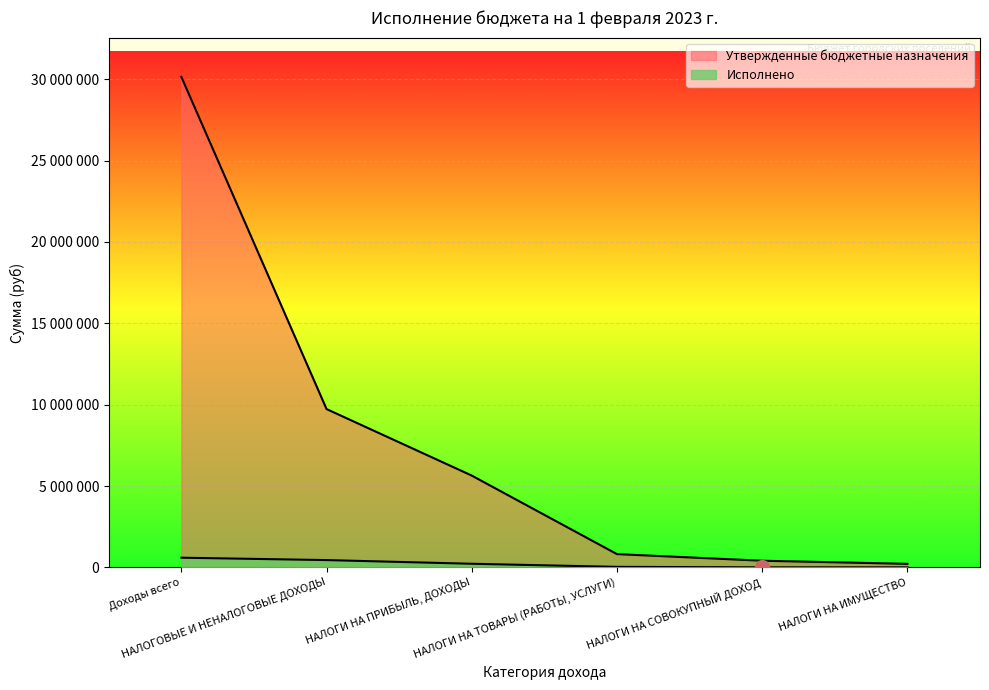

Is it true that Утвержденные бюджетные назначения equals 5641305.0 at НАЛОГИ НА ПРИБЫЛЬ, ДОХОДЫ?

True